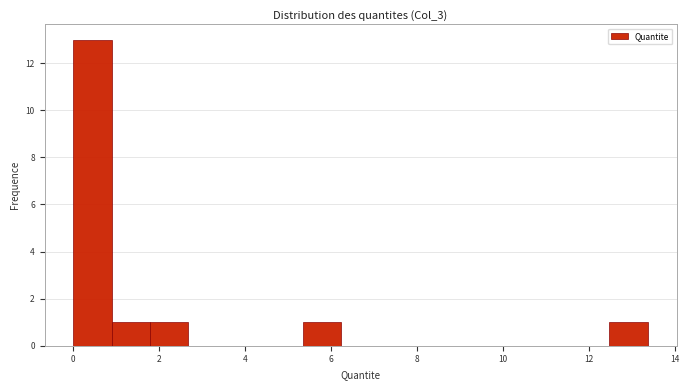

Reading left to right, list every bar in this chart as the range it spans on the x-axis followed by its height. Neither the bar edges nor the heights are printed on the chart, so give them approximately, as read against the axes.

0.0 to 1.0: 13
1.0 to 1.8: 1
1.8 to 2.6: 1
2.6 to 3.6: 0
3.6 to 4.4: 0
4.4 to 5.4: 0
5.4 to 6.2: 1
6.2 to 7.2: 0
7.2 to 8.0: 0
8.0 to 9.0: 0
9.0 to 9.8: 0
9.8 to 10.6: 0
10.6 to 11.6: 0
11.6 to 12.4: 0
12.4 to 13.4: 1